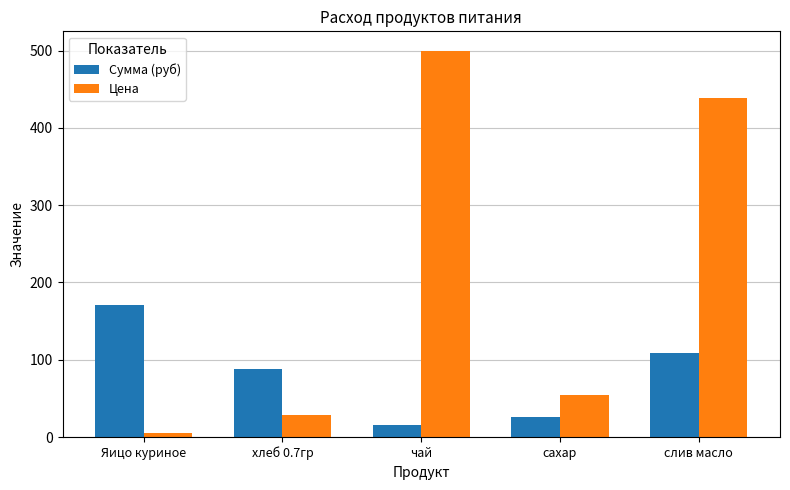

List the series in order of their peak value, highest first.

Цена, Сумма (руб)